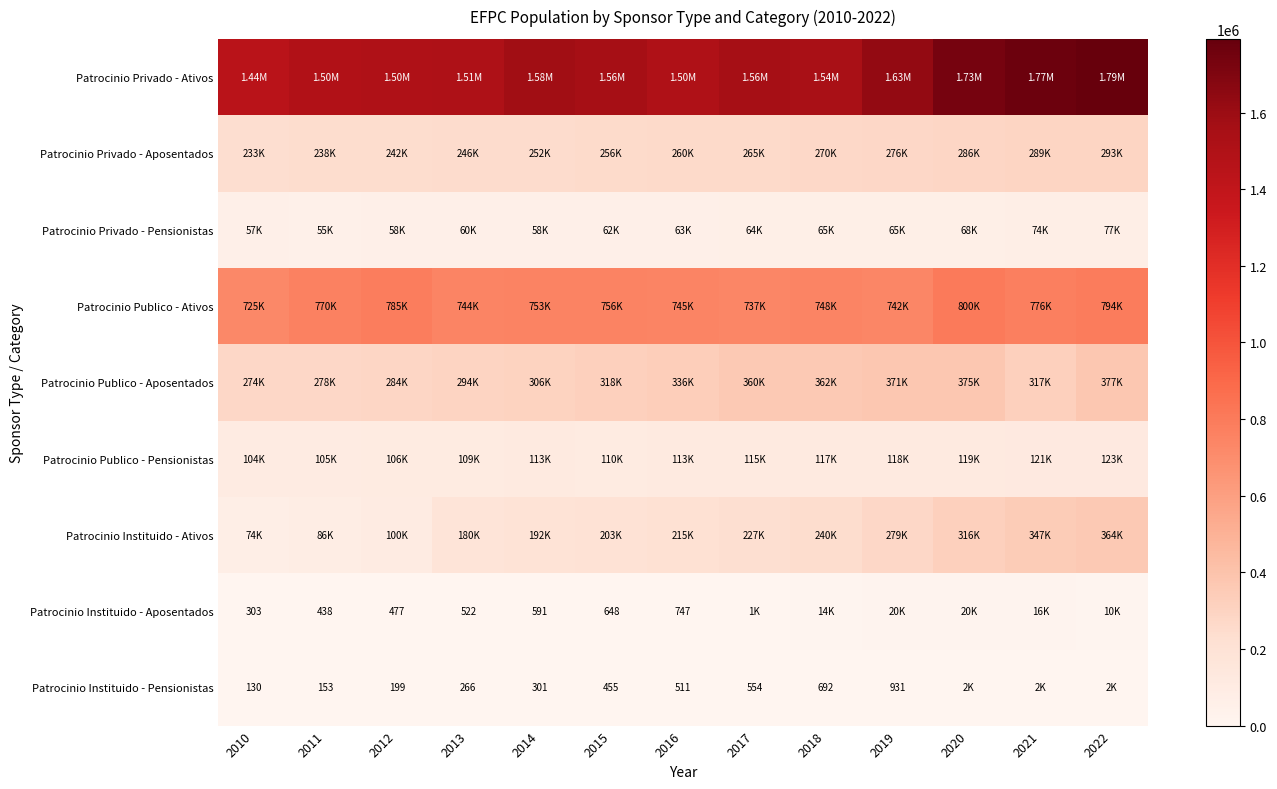

Which has a higher value, 2010 or 2022?

2022